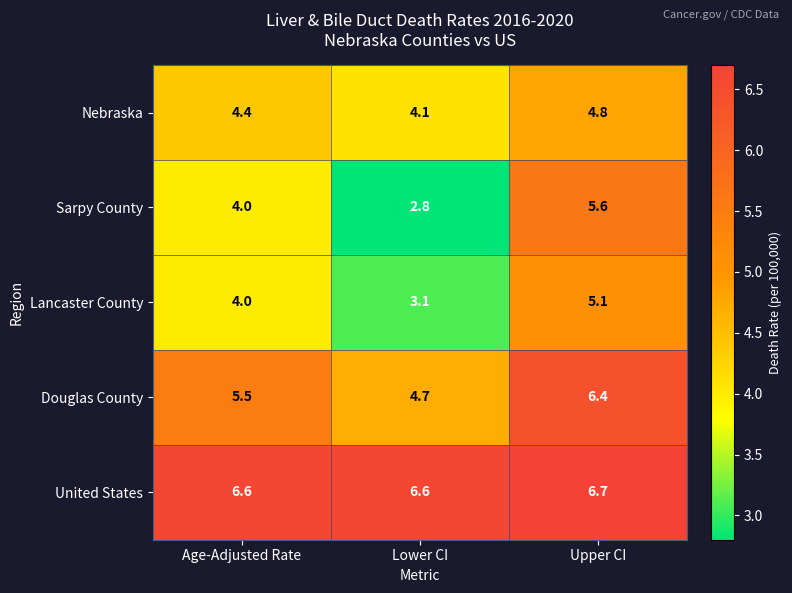

Where is Sarpy County nearest to the value 4?

Age-Adjusted Rate